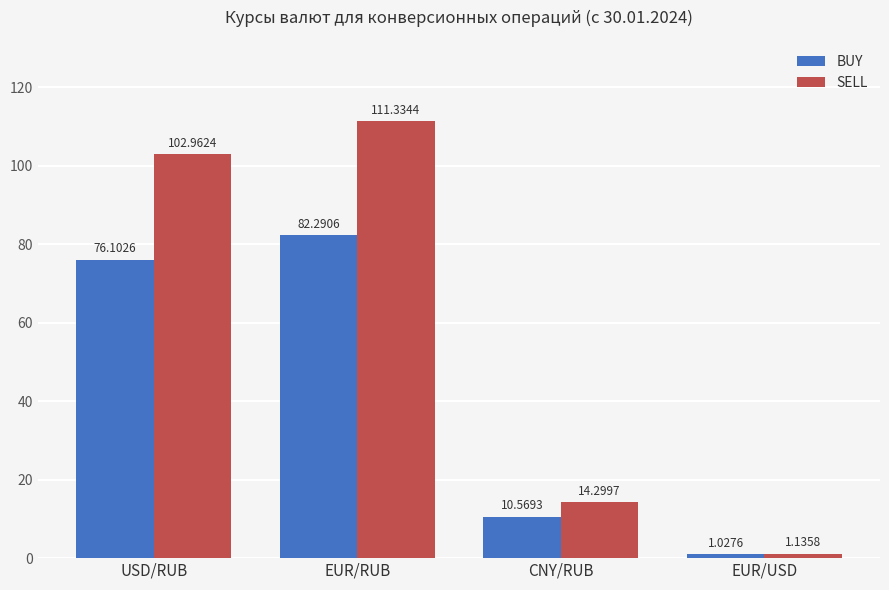

What position from the right is CNY/RUB?

2